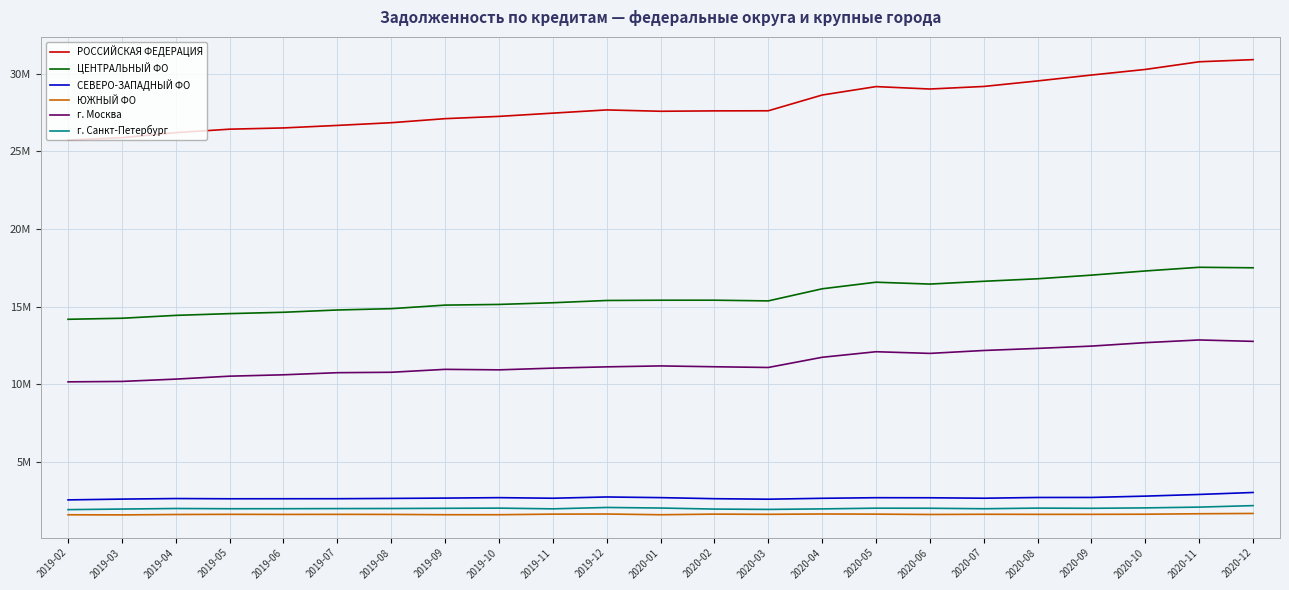

At which label does г. Санкт-Петербург reach its minimum?

2019-02